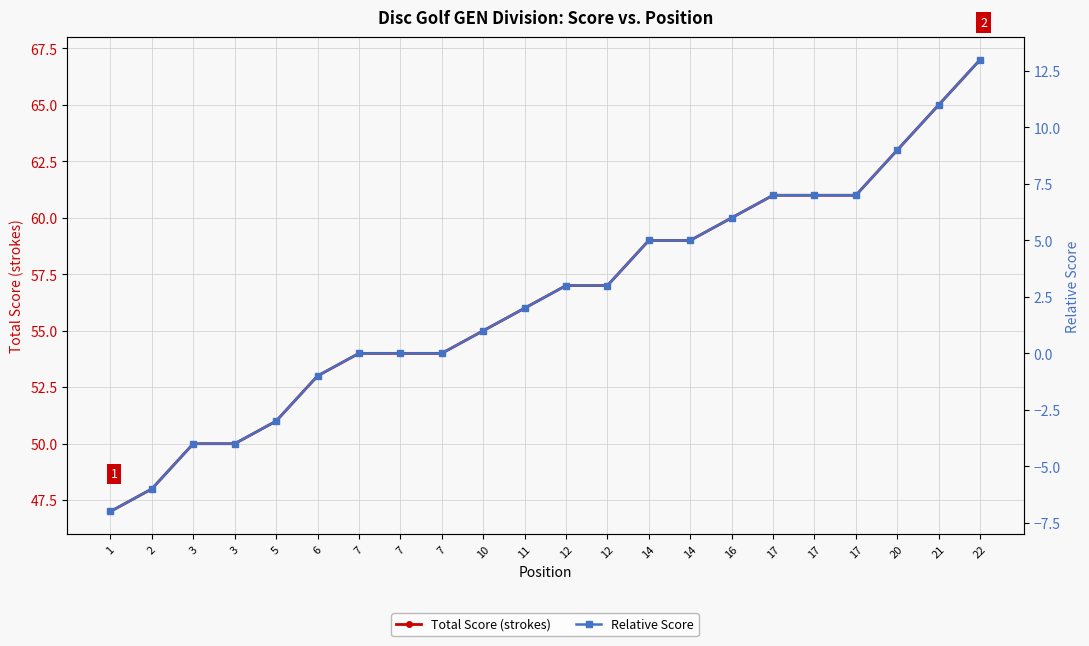

At how many categories does at least one series exceed 14?

22